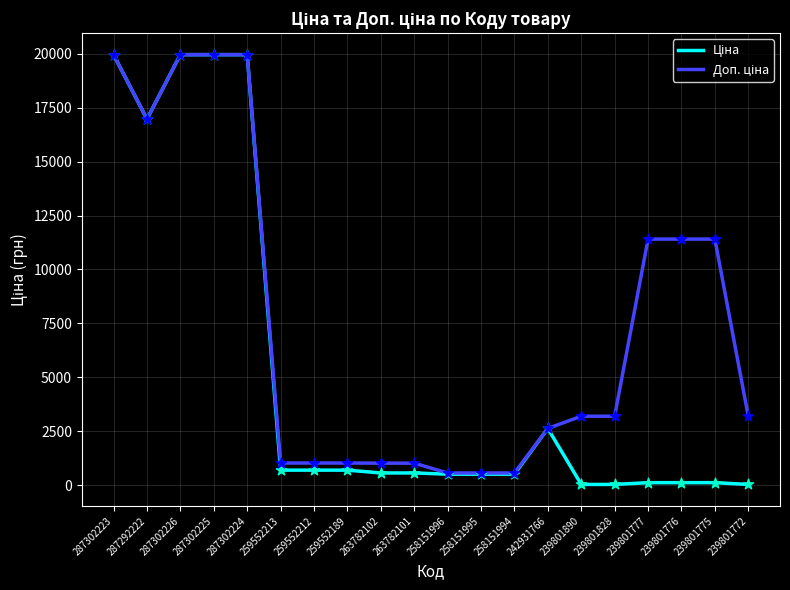

What is the total value across all series at 259552212?

1718.3